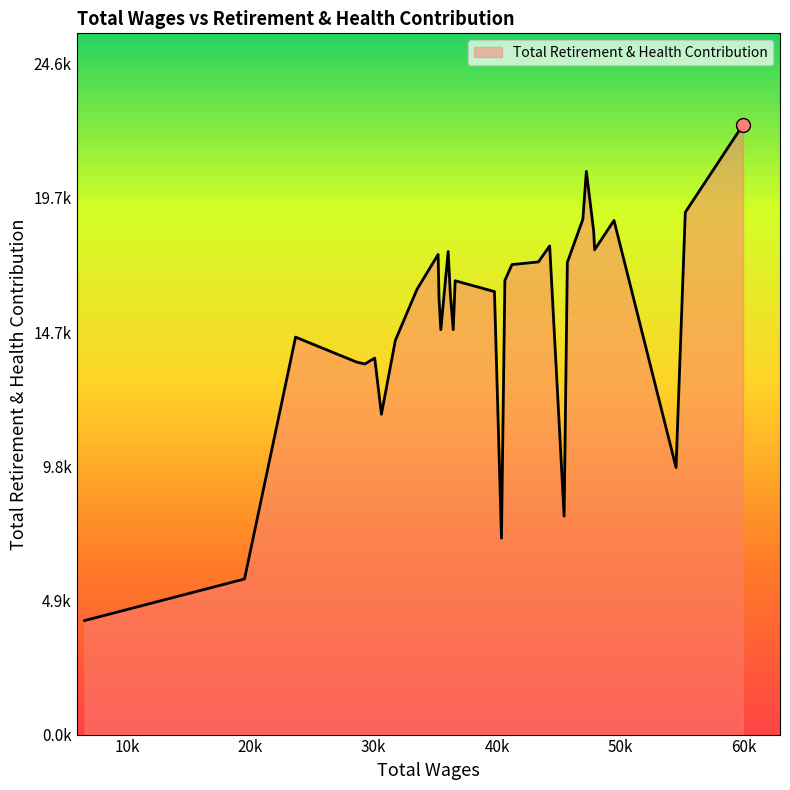

At which category does the data reach its first local peak?

3